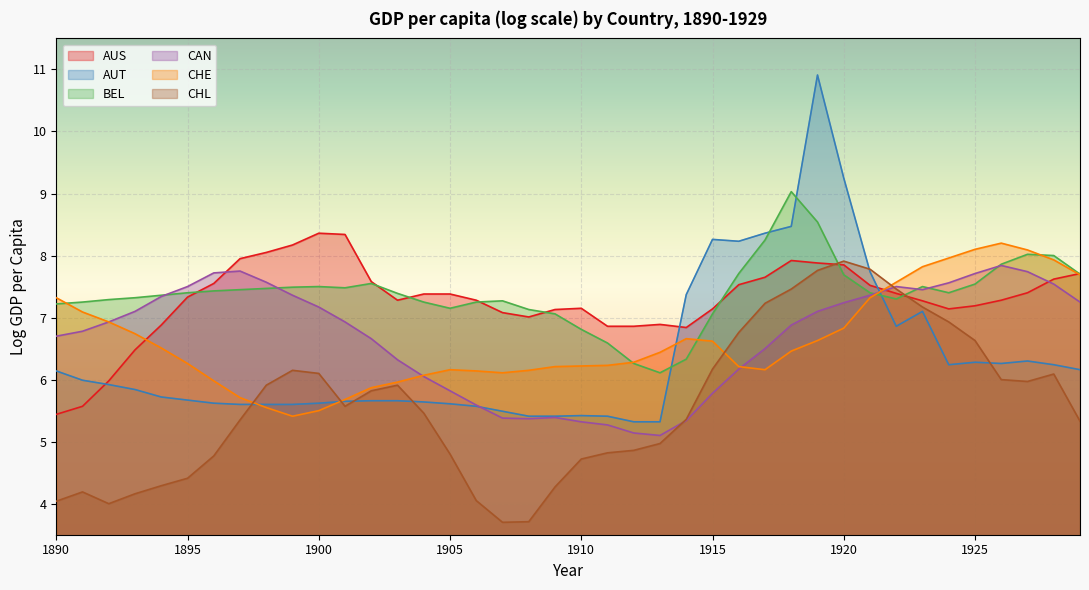

How many distinct data groups are displayed?

6